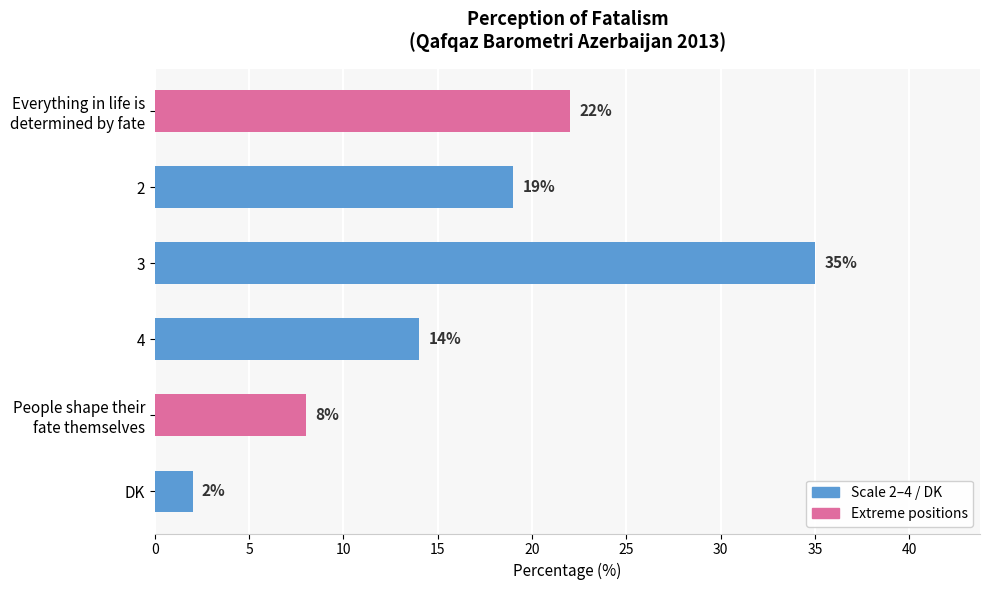

What is the approximate value at 2?

19